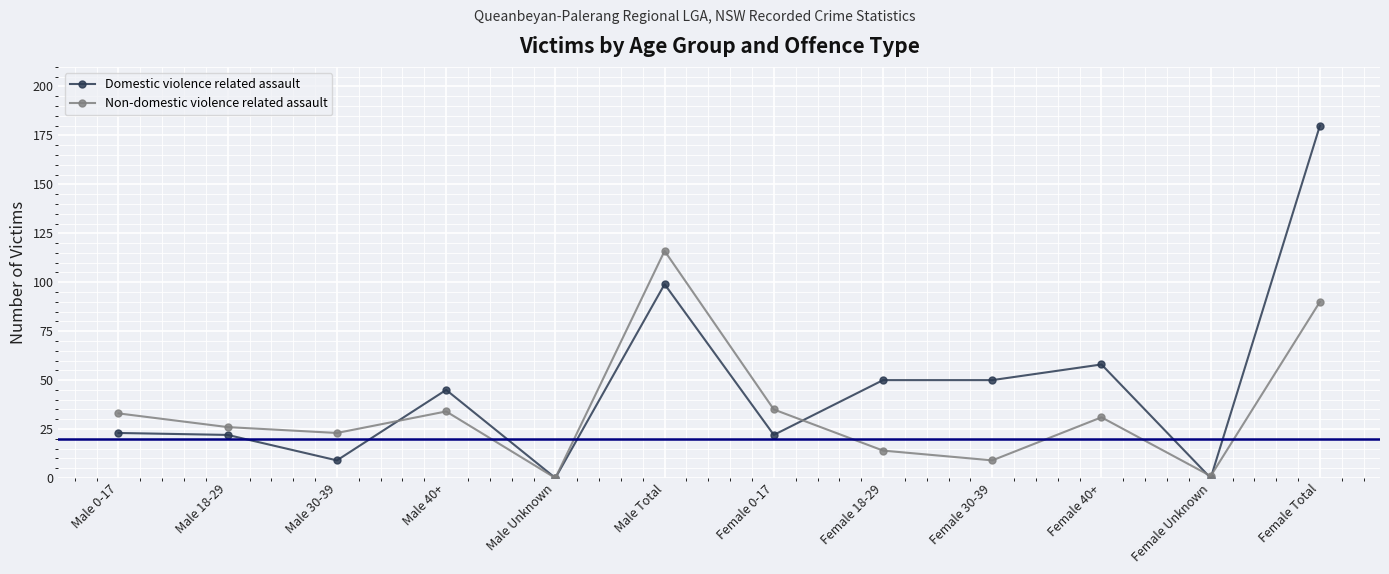

At which category does Non-domestic violence related assault reach its first local peak?

Male 40+